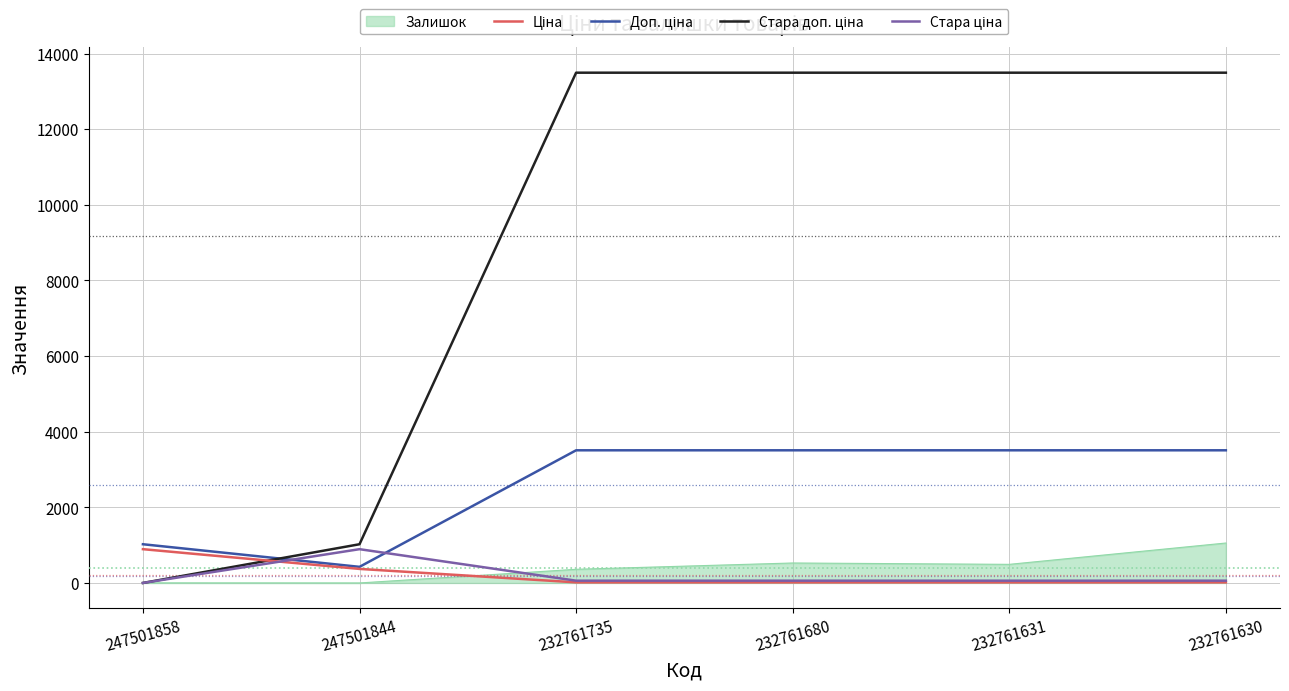

What is the difference between the highest and lowest values at 247501844?

1023.7